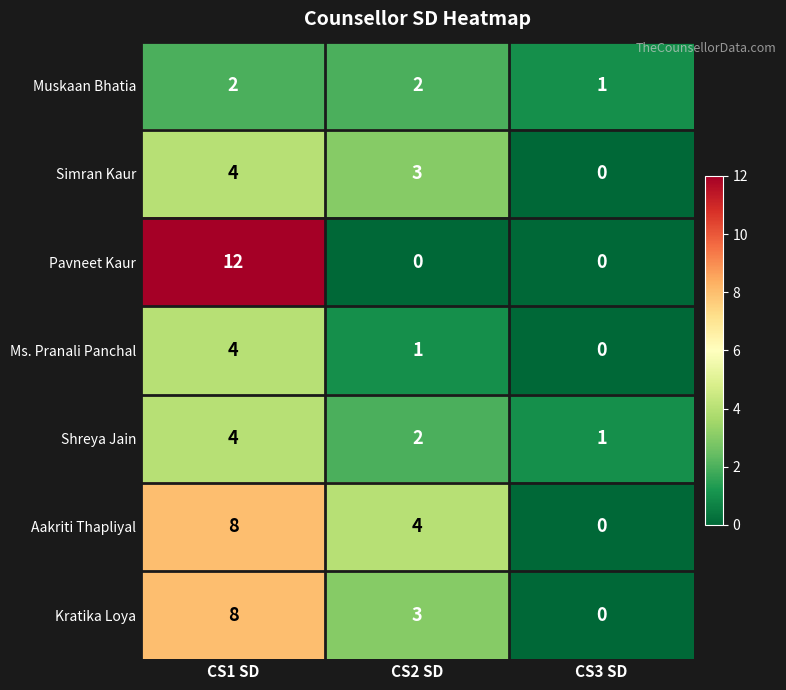

At how many categories does at least one series exceed 9?

1